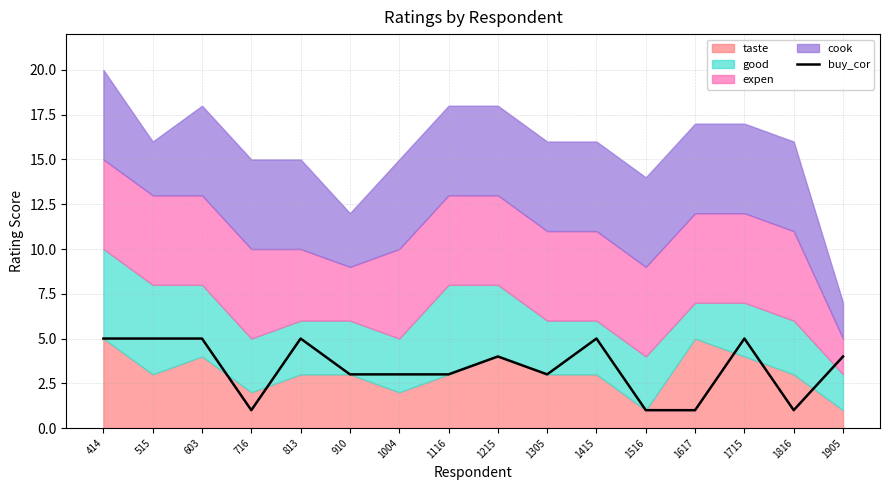

How many points are lower than both their immediate neighbors (excluding endpoints)?

3